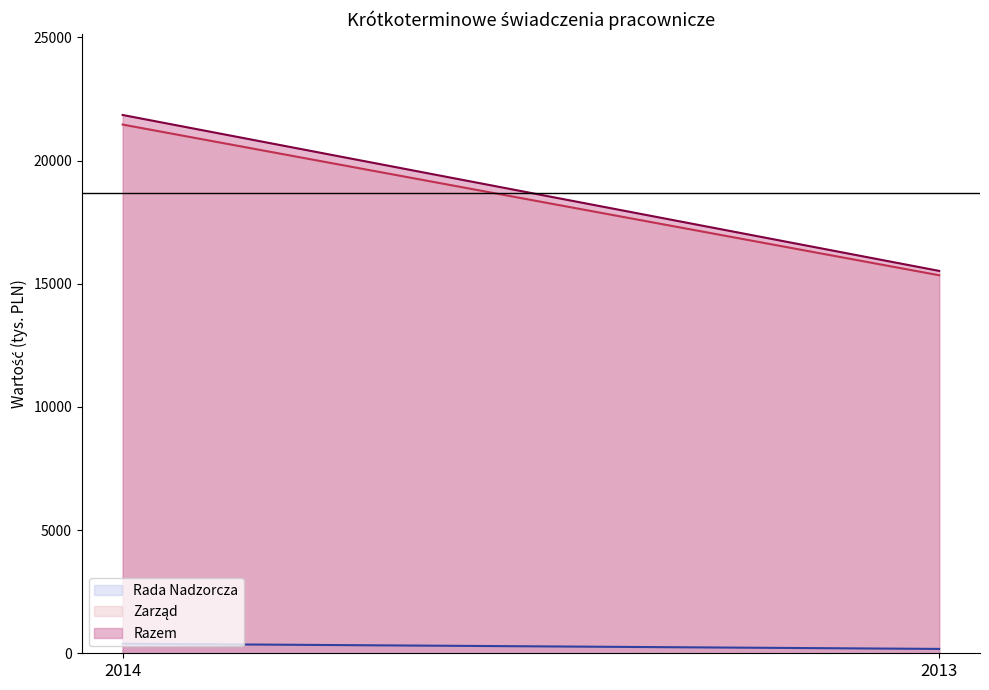

Count the number of data series in this chart.

3